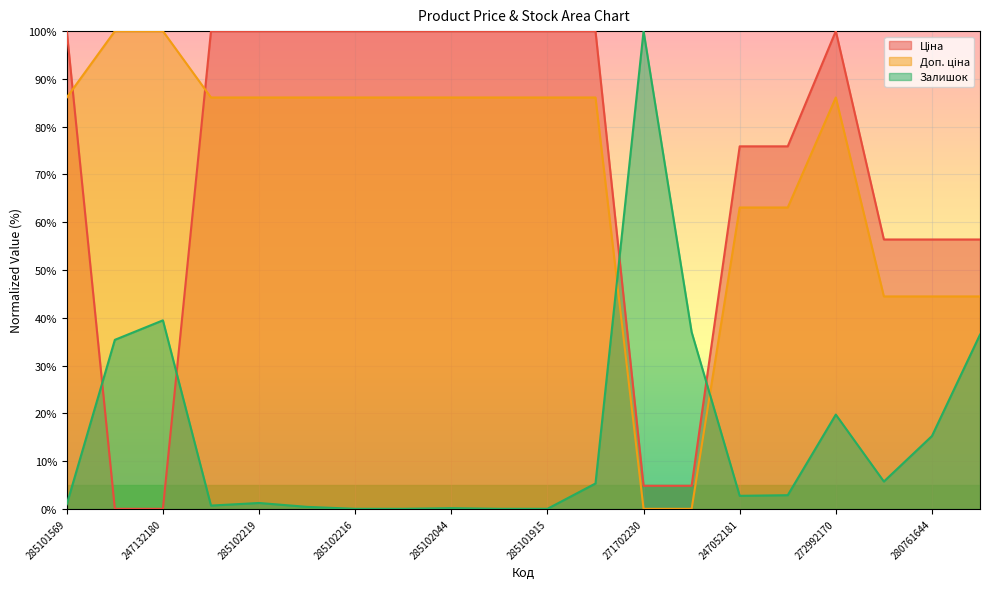

Does the chart display data point markers on the line(s)?

No